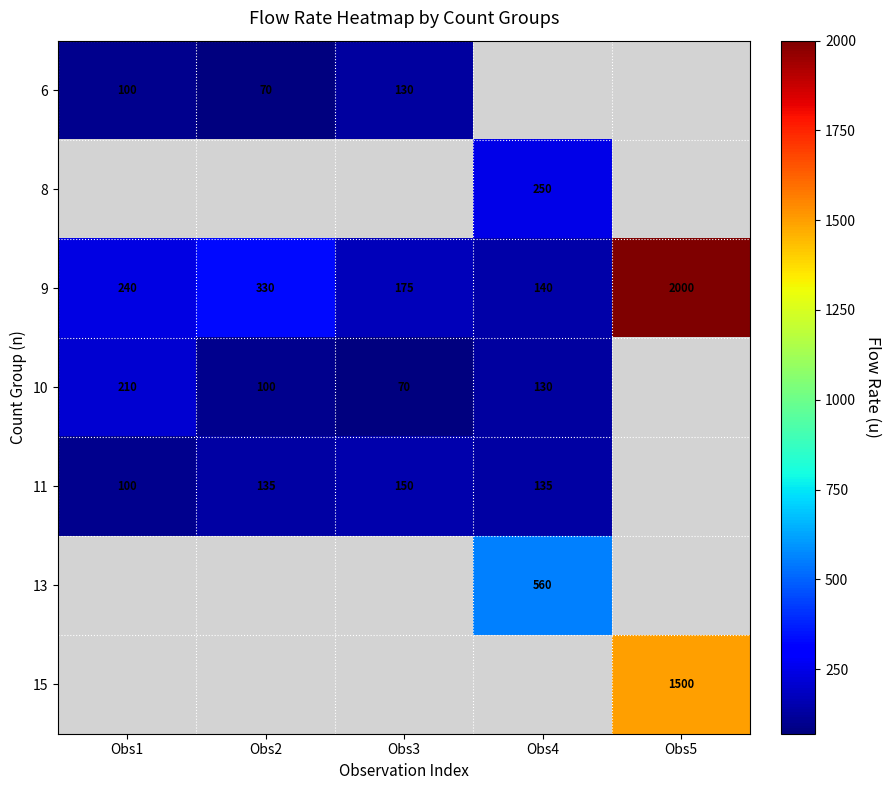

Which label corresponds to the largest value in the chart?

Obs5